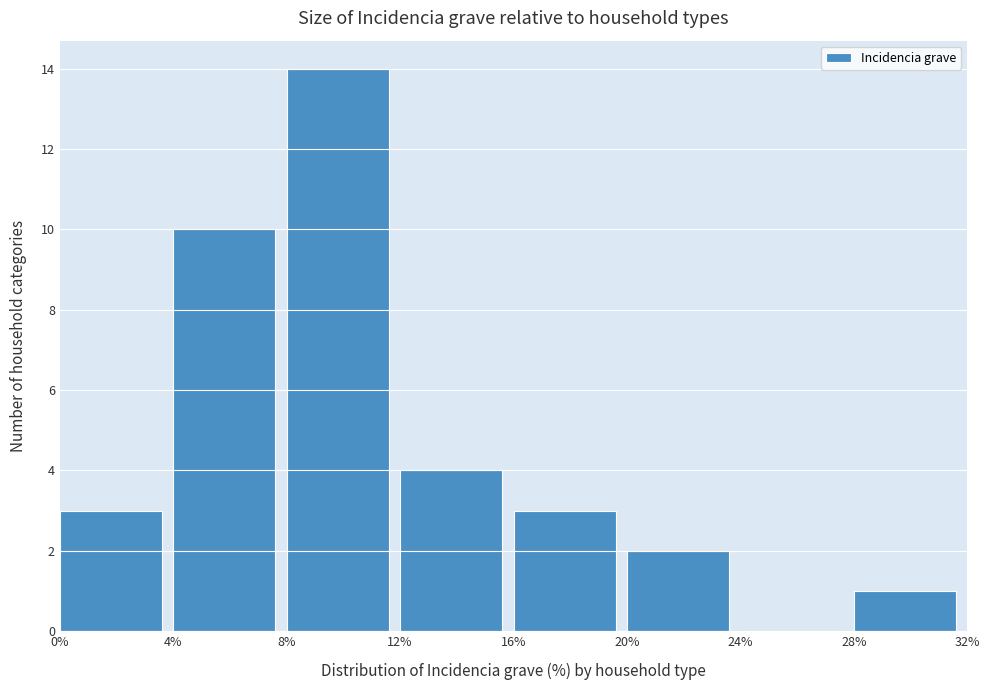

Reading left to right, list every bar in this chart as the range it spans on the x-axis followed by its height. The values are not printed on the chart, so give them approximately, as read against the axis.

0% to 4%: 3
4% to 8%: 10
8% to 12%: 14
12% to 16%: 4
16% to 20%: 3
20% to 24%: 2
24% to 28%: 0
28% to 32%: 1